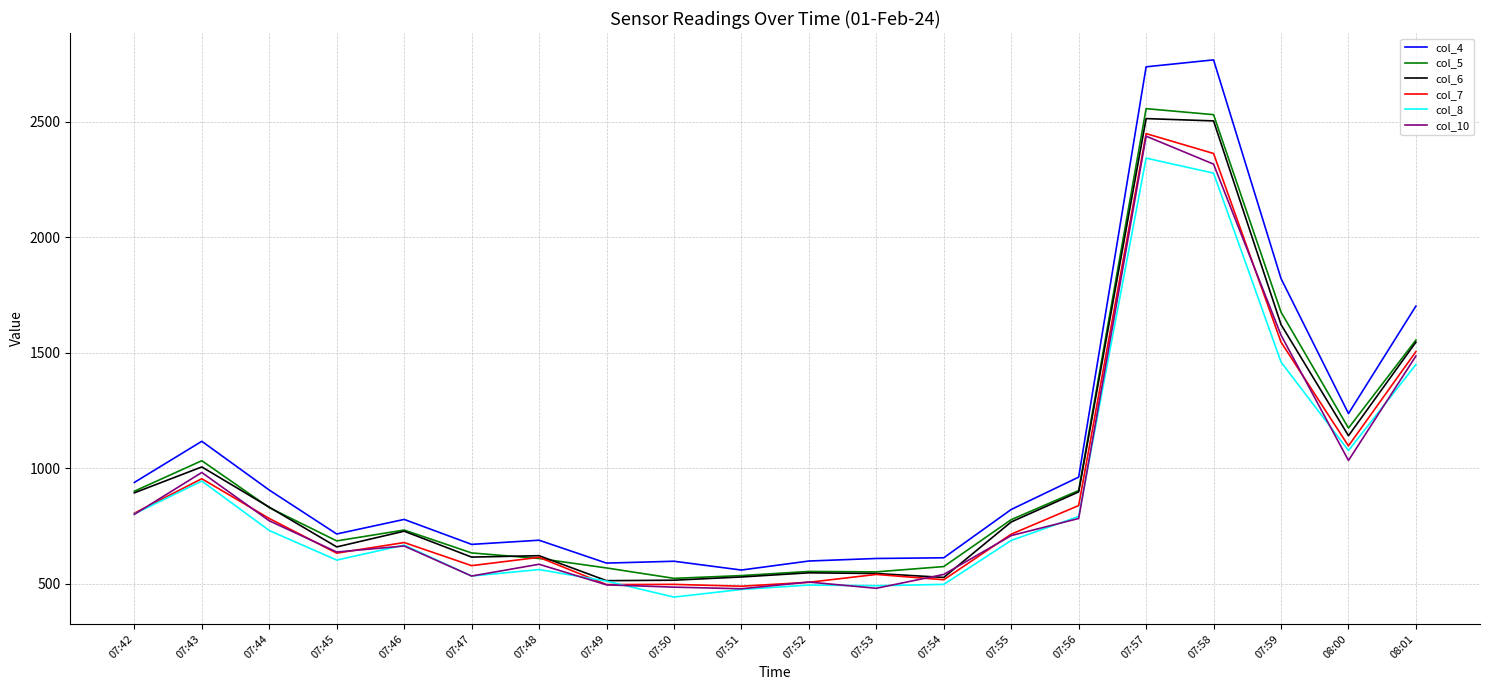

What is the total value across all series at 07:55?

4480